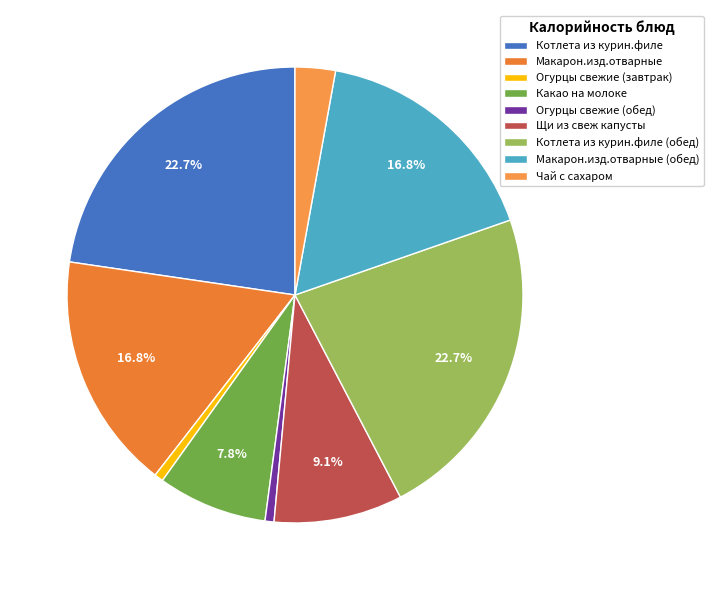

Which slice is the largest?

Котлета из курин.филе